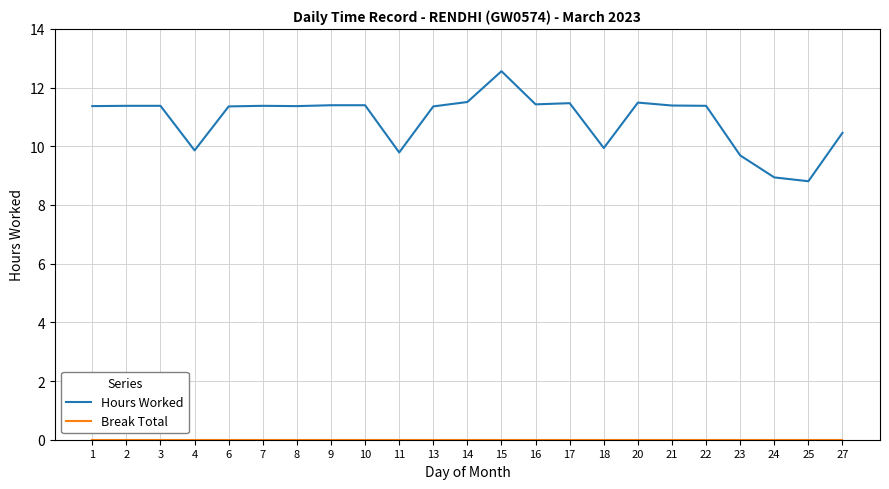

What is the total value across all series at 1?

11.4